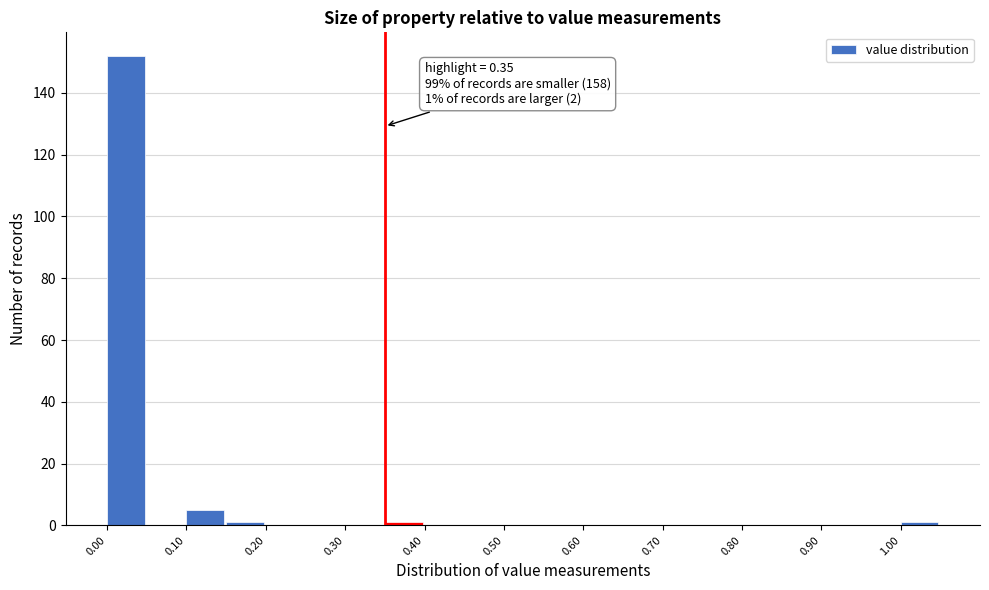

Over which range of the x-axis is the bar tallest?

0.00 to 0.05